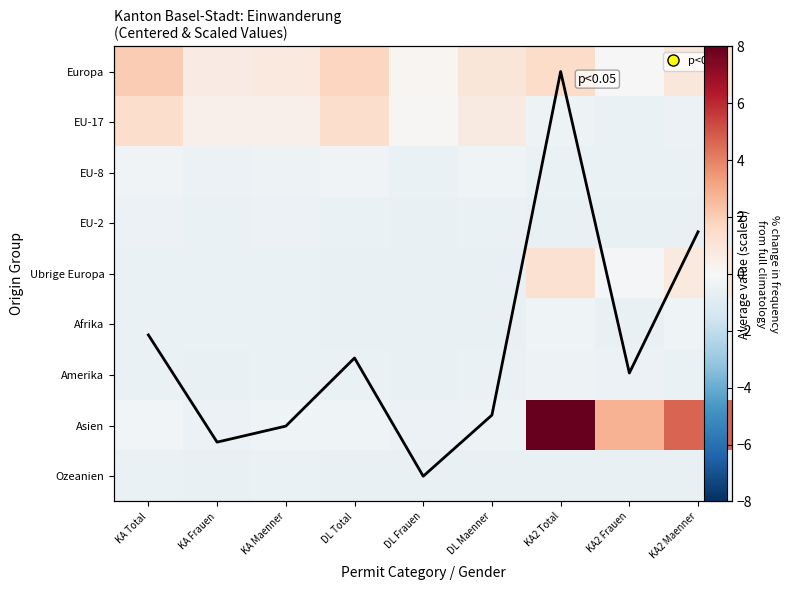

What is the minimum value shown in the chart?

-0.6